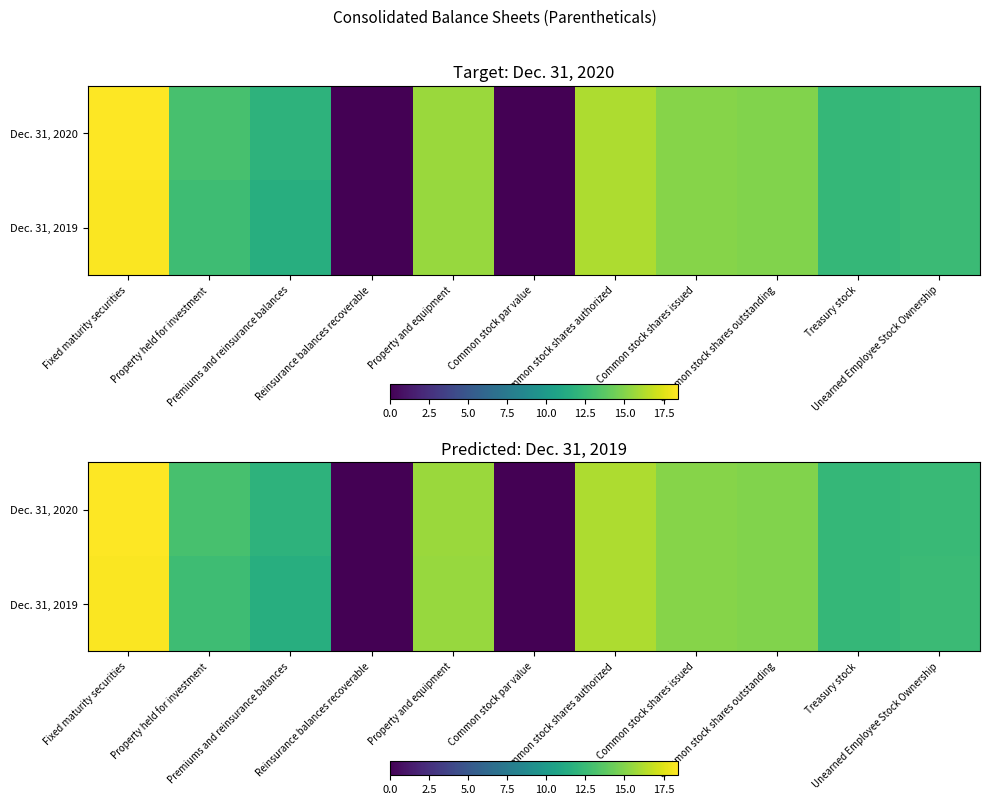

List the series in order of their overall mean, lowest first.

Dec. 31, 2019, Dec. 31, 2020